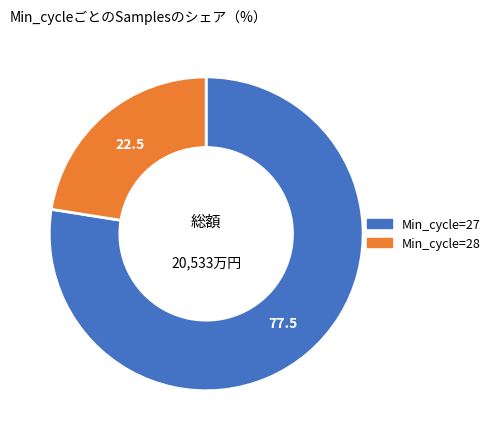

Does any single category account for the majority?

Yes